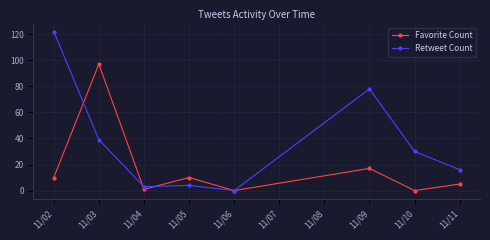

Reading right to left, what are all the values shown in this chart?

Favorite Count: 11/11=5	11/10=0	11/09=17	11/06=0	11/05=10	11/04=1	11/03=97	11/02=10
Retweet Count: 11/11=16	11/10=30	11/09=78	11/06=0	11/05=4	11/04=3	11/03=39	11/02=122